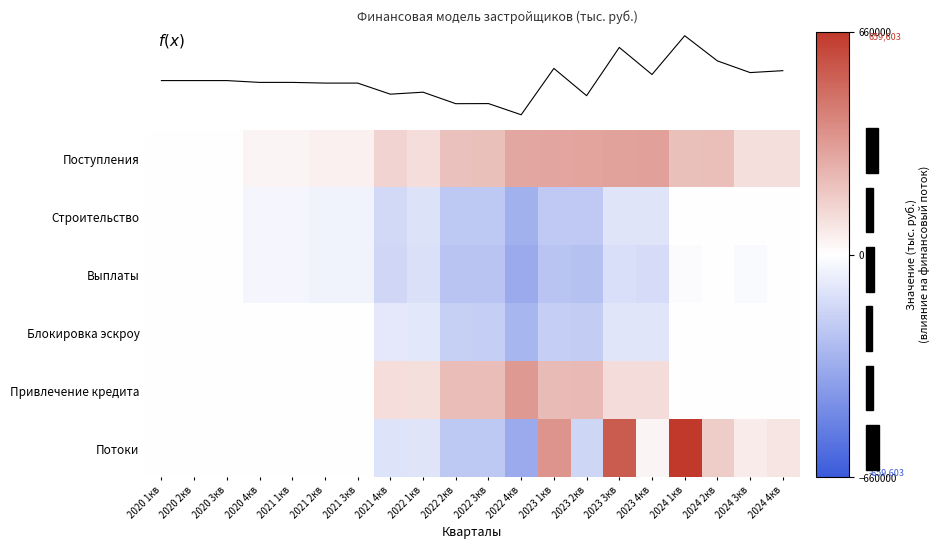

Is it true that Привлечение кредита equals 159466.7 at 2023 4кв?

False